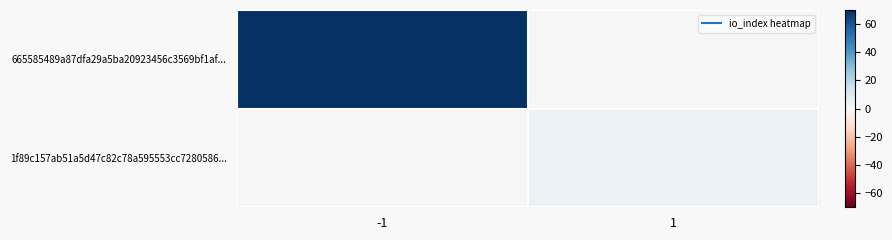

Reading left to right, extract all data points from this chart.

665585489a87dfa29a5ba20923456c3569bf1af...: -1=69	1=0
1f89c157ab51a5d47c82c78a595553cc7280586...: -1=0	1=4